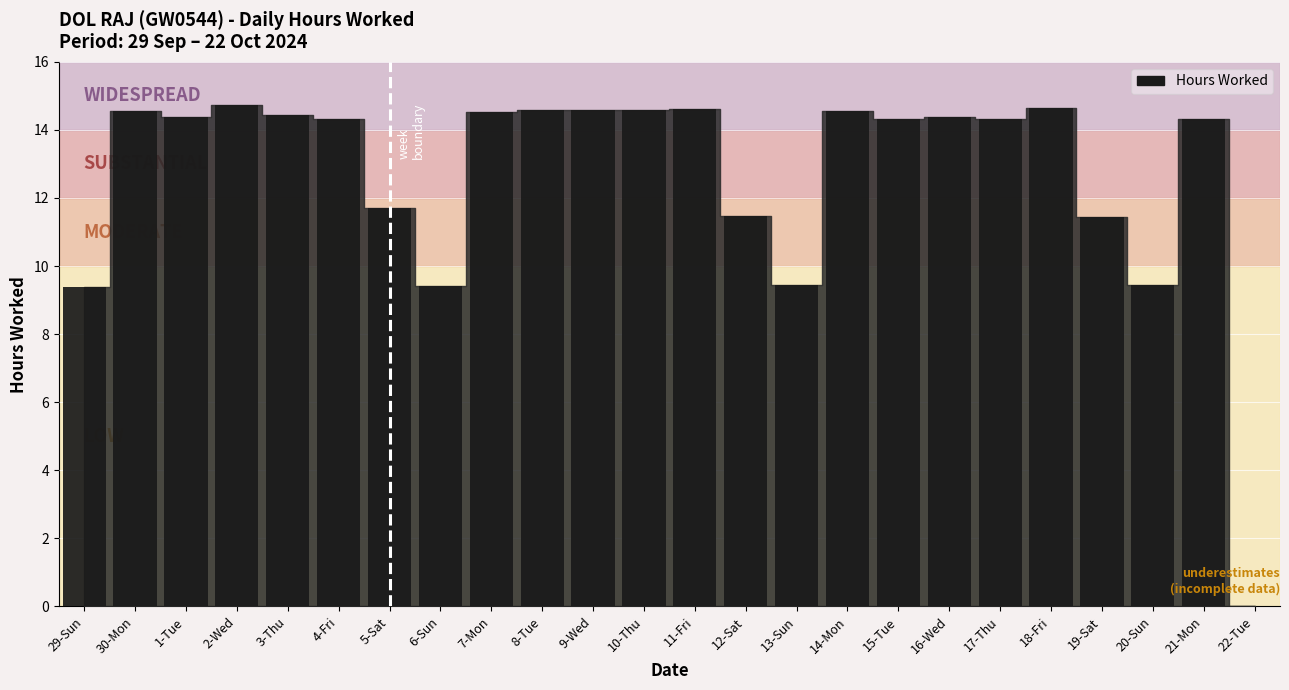

Are the bars horizontal?

No